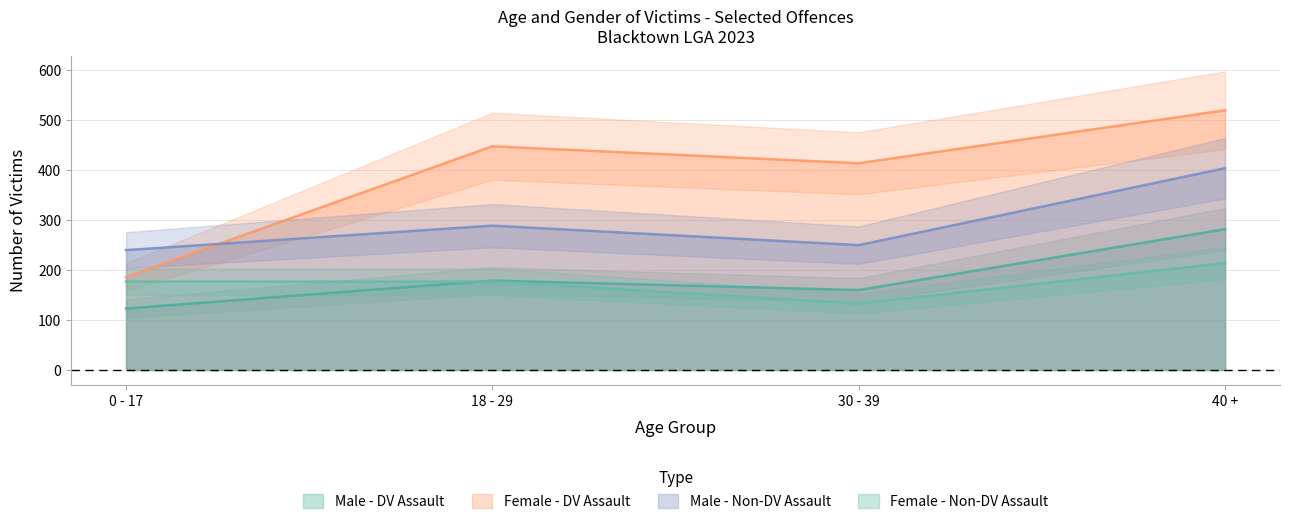

How many interior local valleys does the Male - DV Assault series have?

1